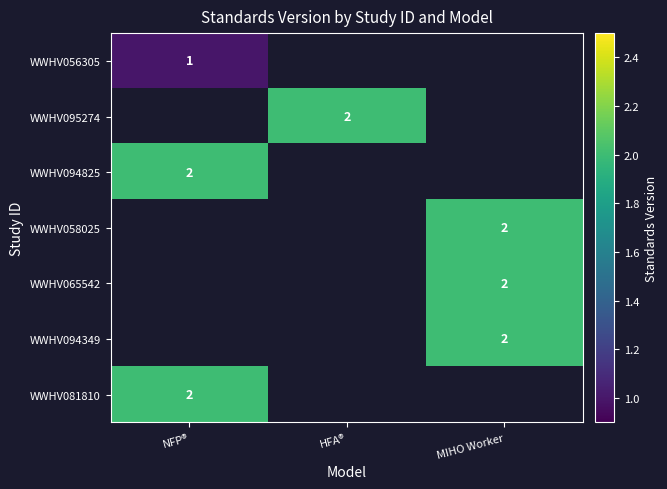

The value of WWHV058025 at MIHO Worker is 1. True or false?

False